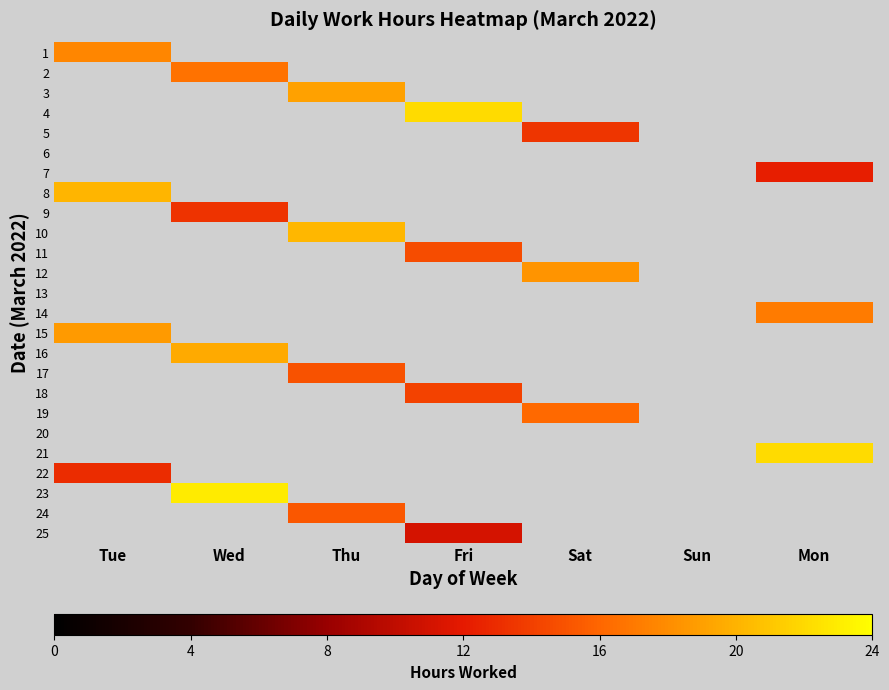

How many positive values does the 4 series have?

1